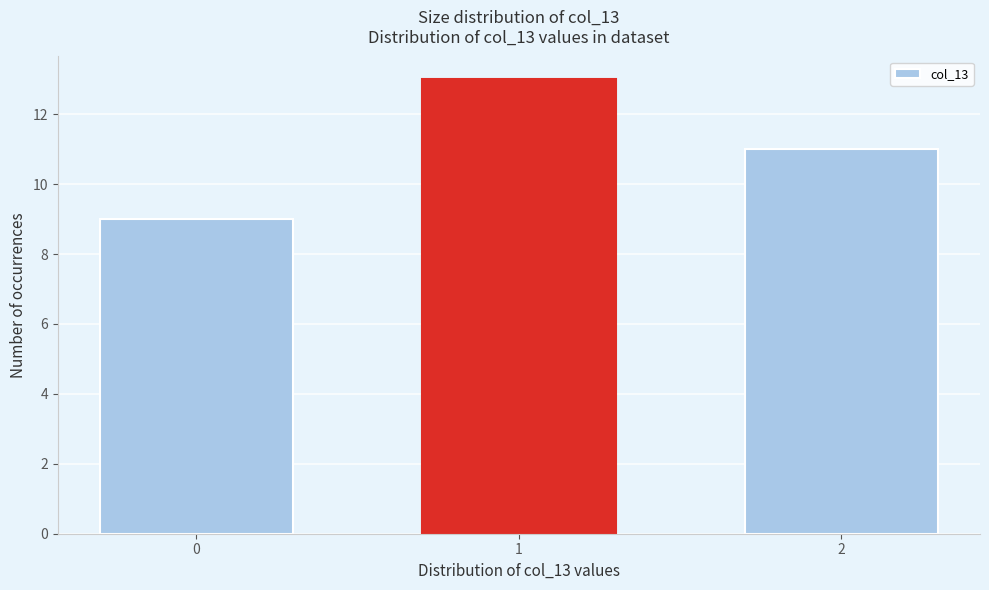

Reading left to right, extract all data points from this chart.

0=9	1=13	2=11